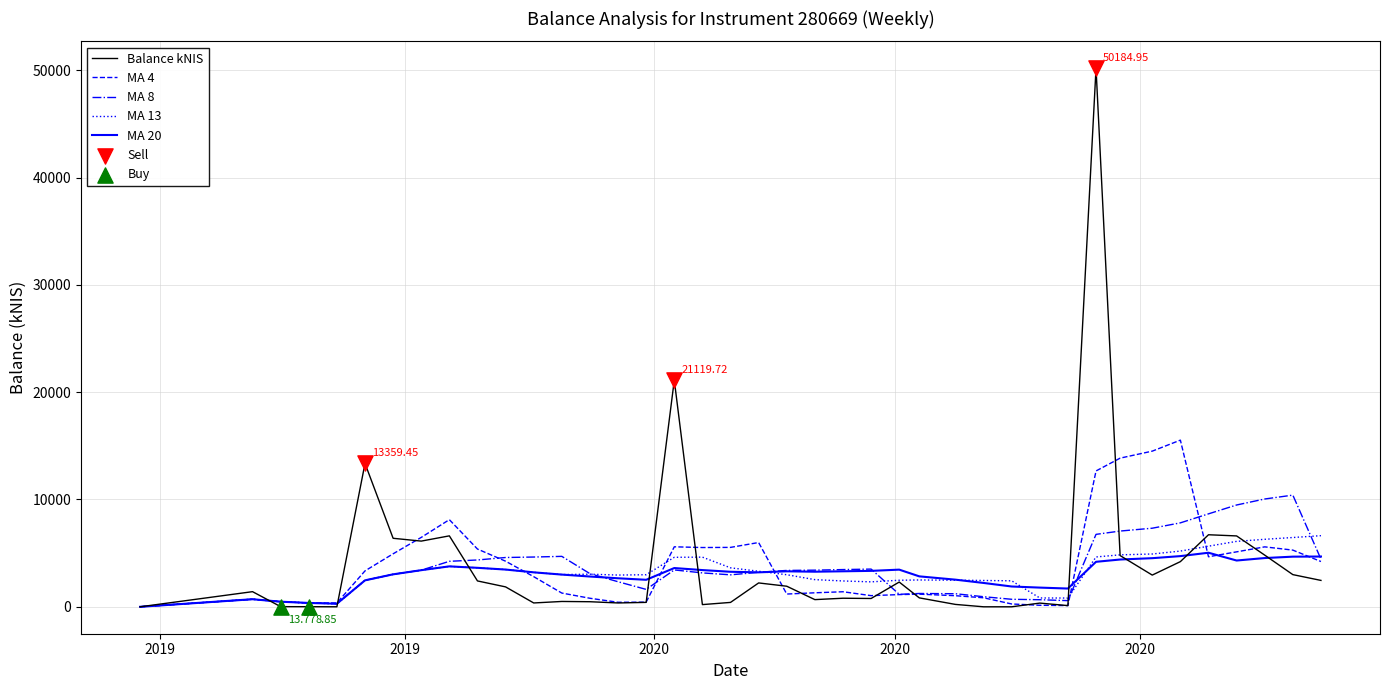

Which series has the largest range (max minus min)?

Balance kNIS